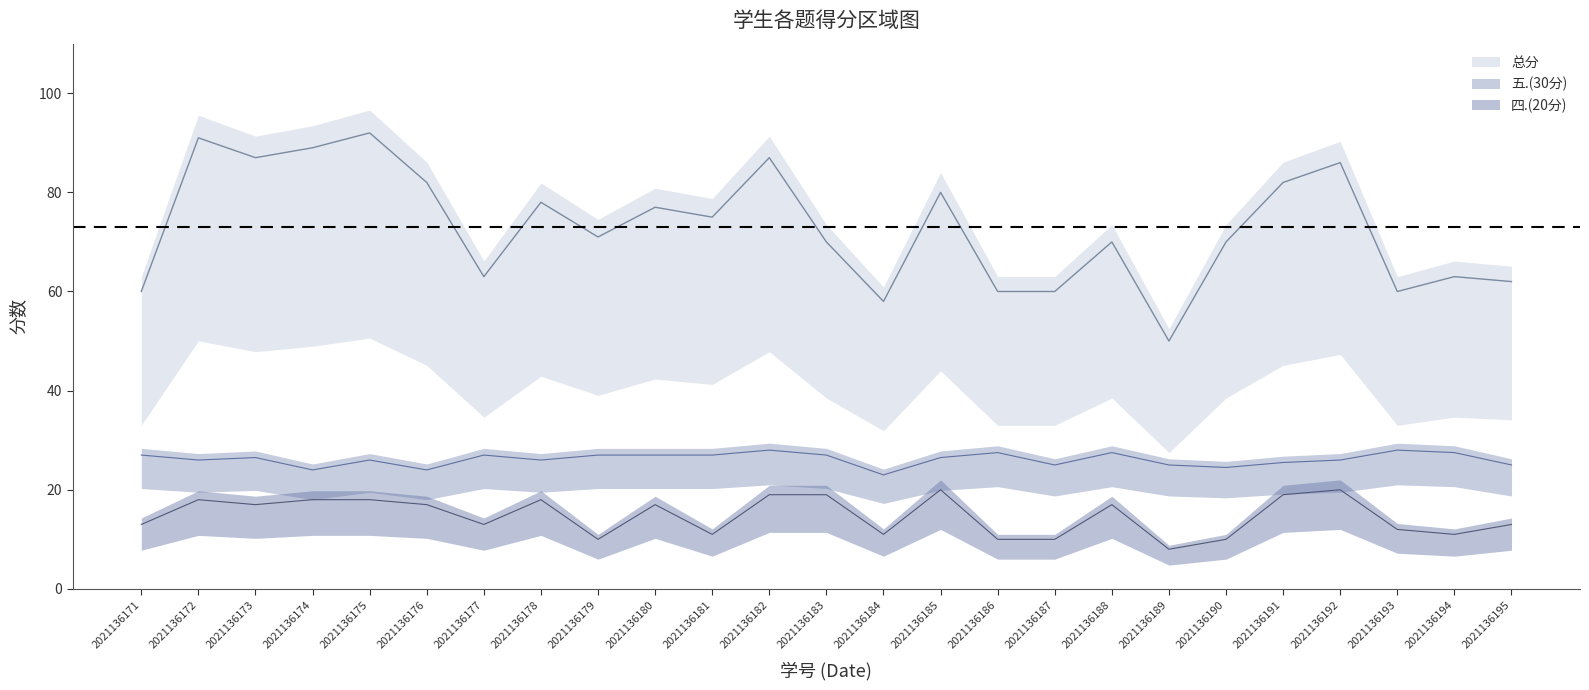

How many interior local peaks does the 总分 series have?

9